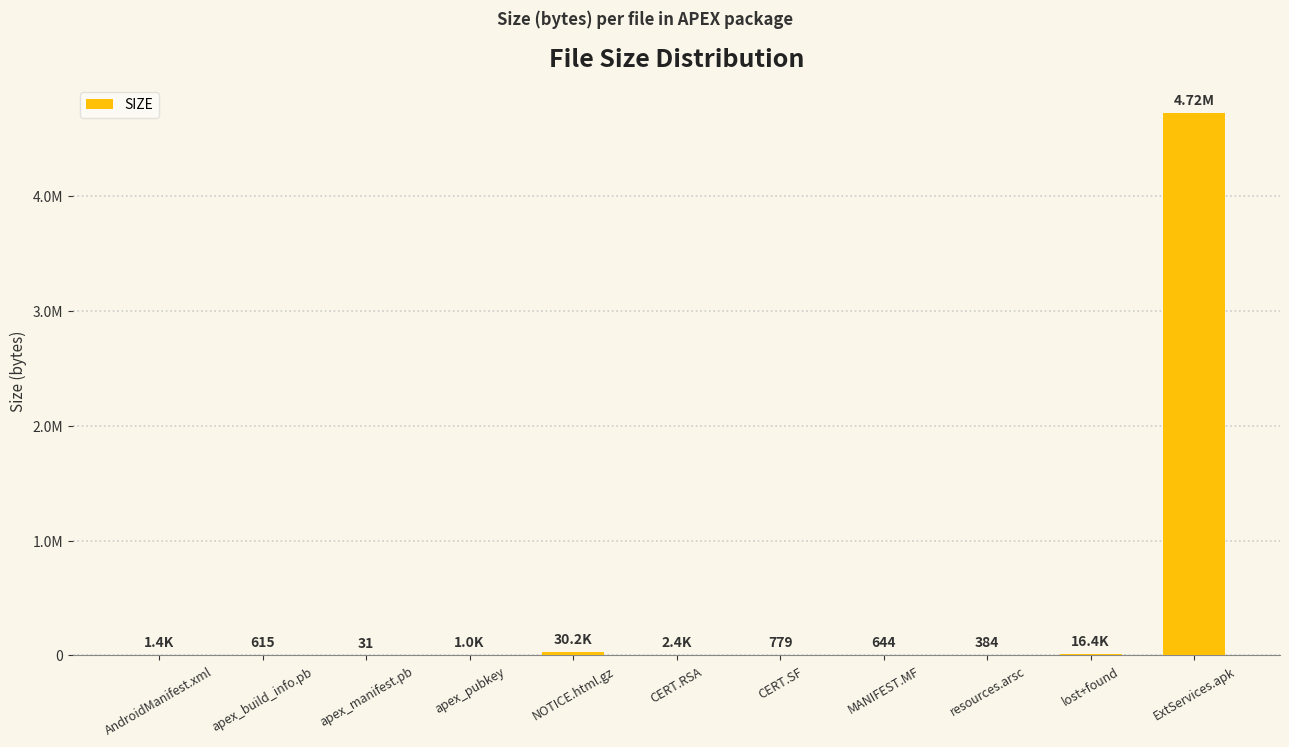

Rank the categories by value from highest to lowest.

ExtServices.apk, NOTICE.html.gz, lost+found, CERT.RSA, AndroidManifest.xml, apex_pubkey, CERT.SF, MANIFEST.MF, apex_build_info.pb, resources.arsc, apex_manifest.pb